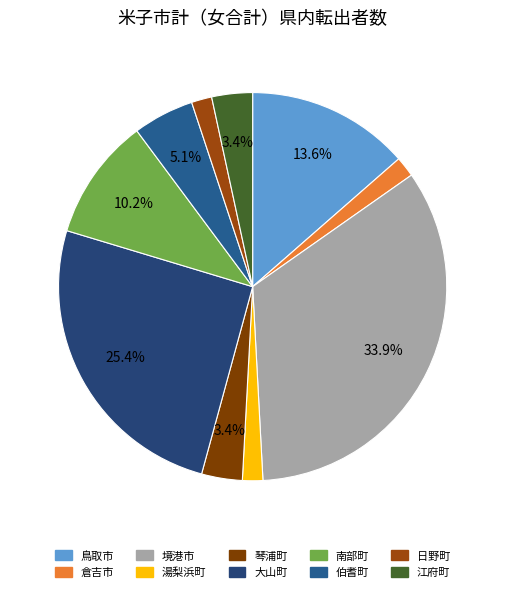

To the nearest percent, what portion does 鳥取市 represent?

14%